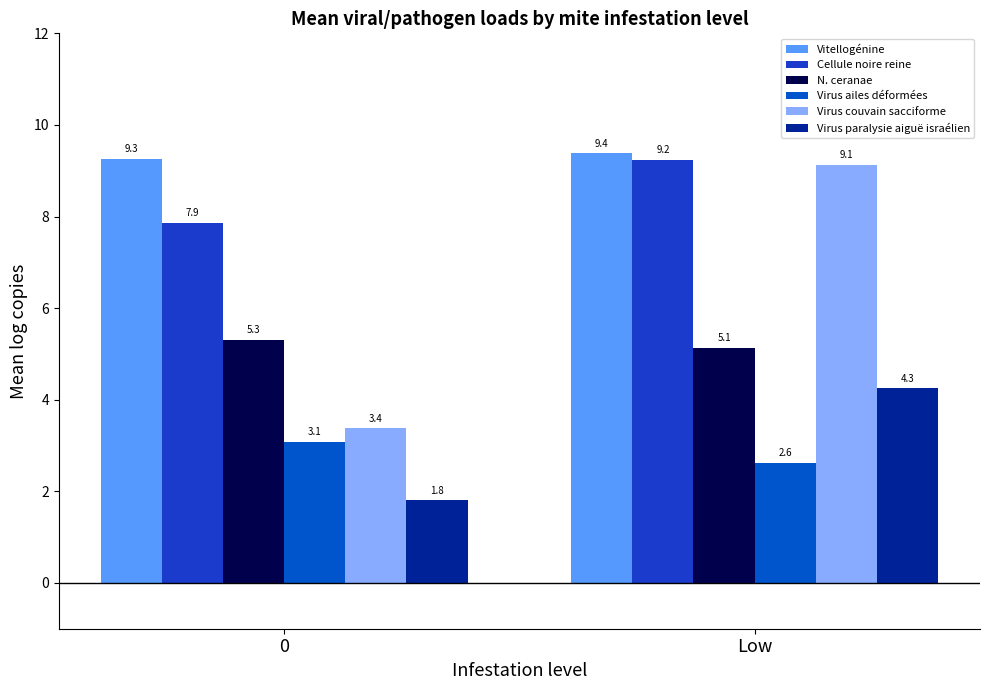

How many bars are there in total?

12